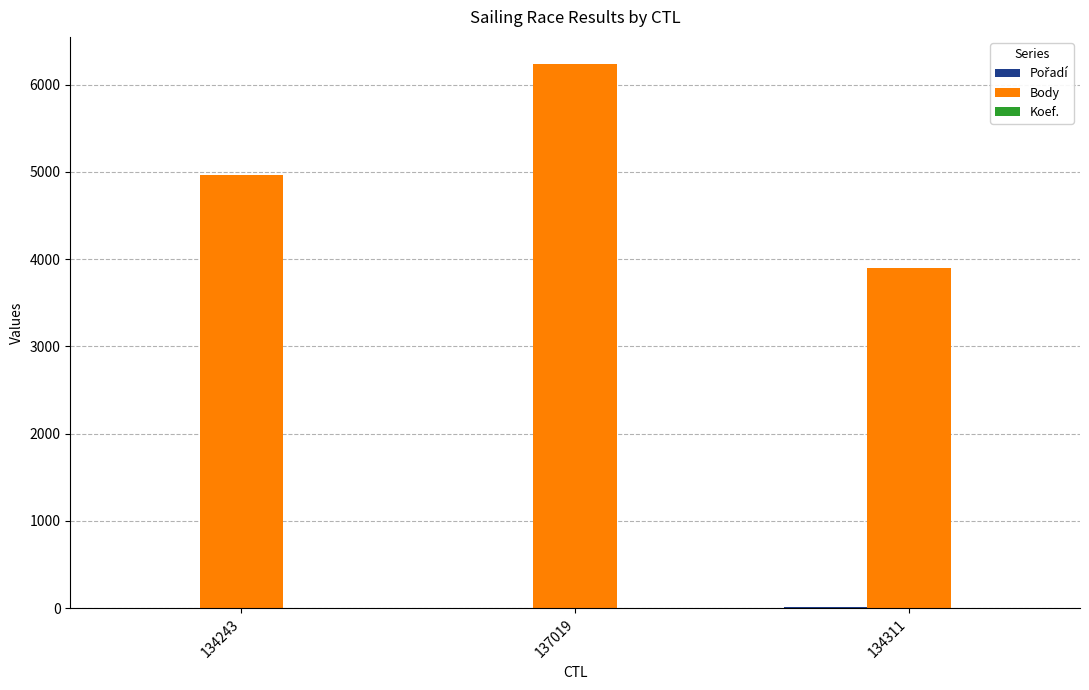

What is the greatest value displayed?

6236